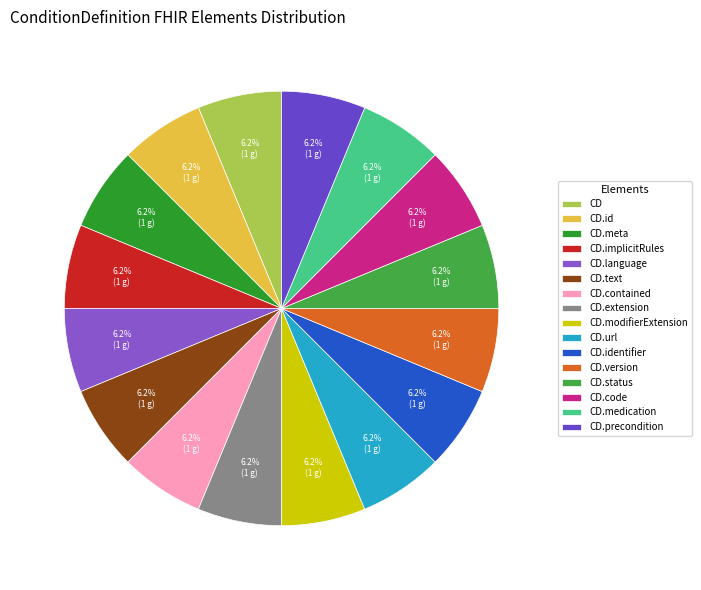

To the nearest percent, what is the difference between the largest and smallest slice percentages?

0%